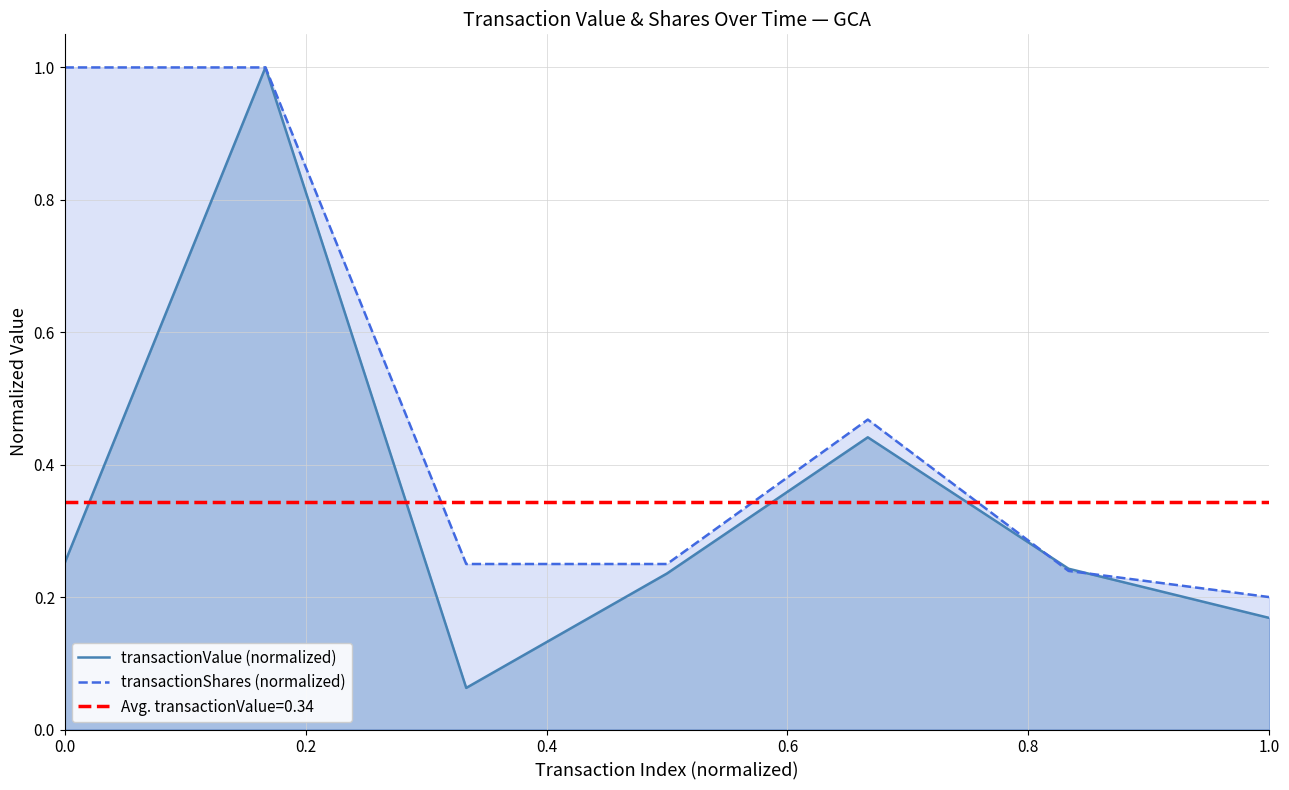

Is it true that transactionShares (normalized) equals 0.2 at 0.4?

True